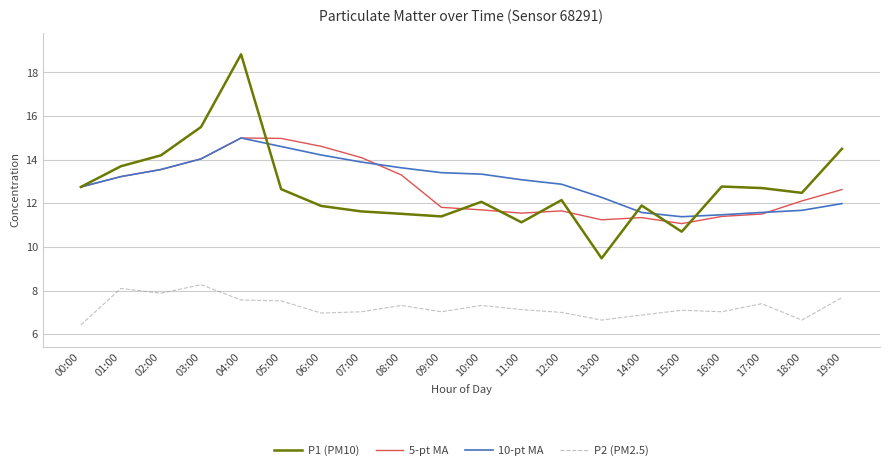

In P1 (PM10), how many points are higher than both neighbors (excluding endpoints)?

5